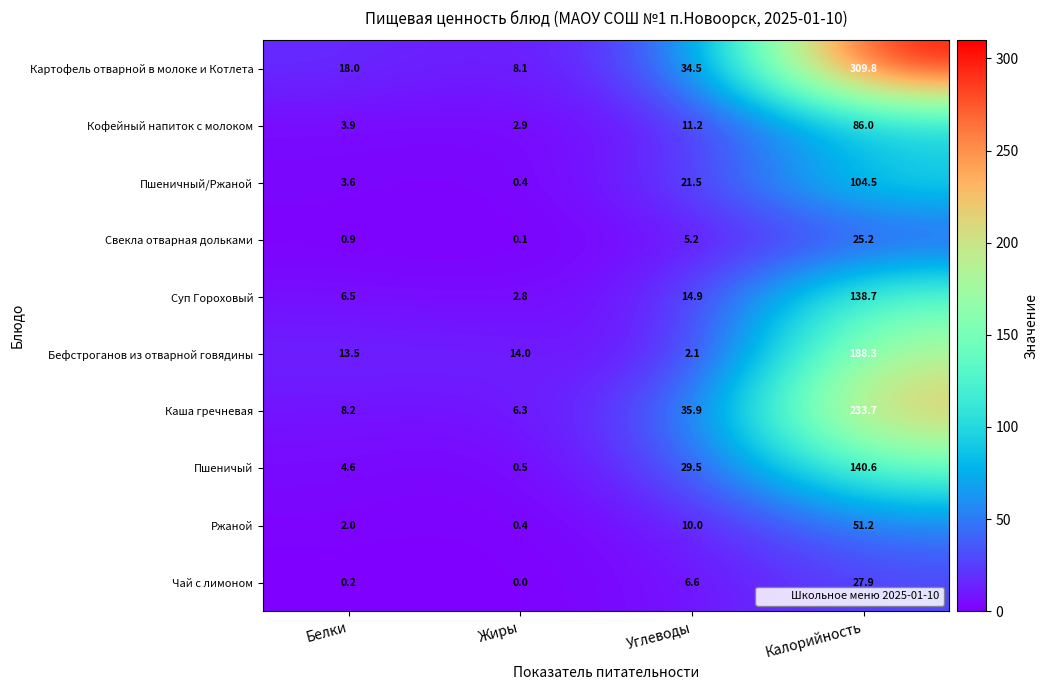

Where does the Свекла отварная дольками series first go above 5?

Углеводы